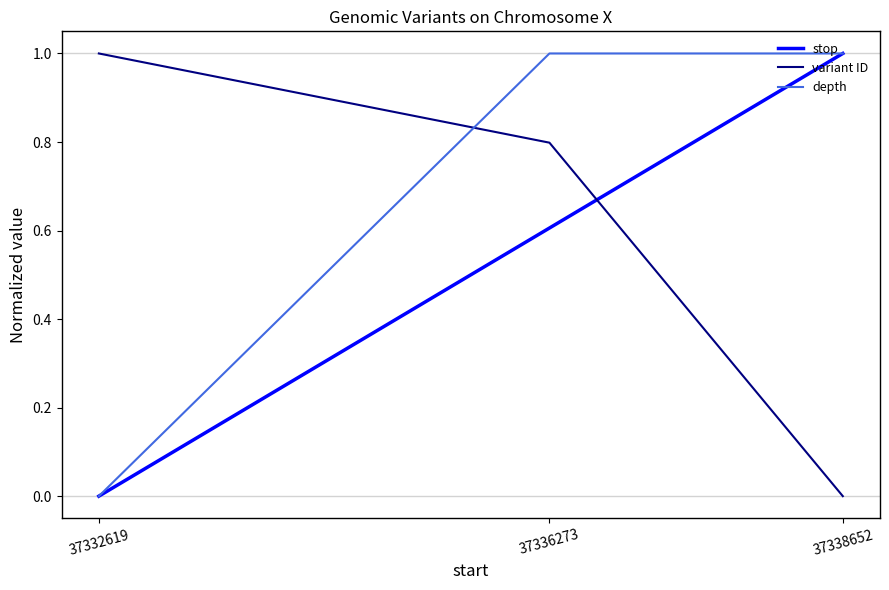

Does the chart display data point markers on the line(s)?

No